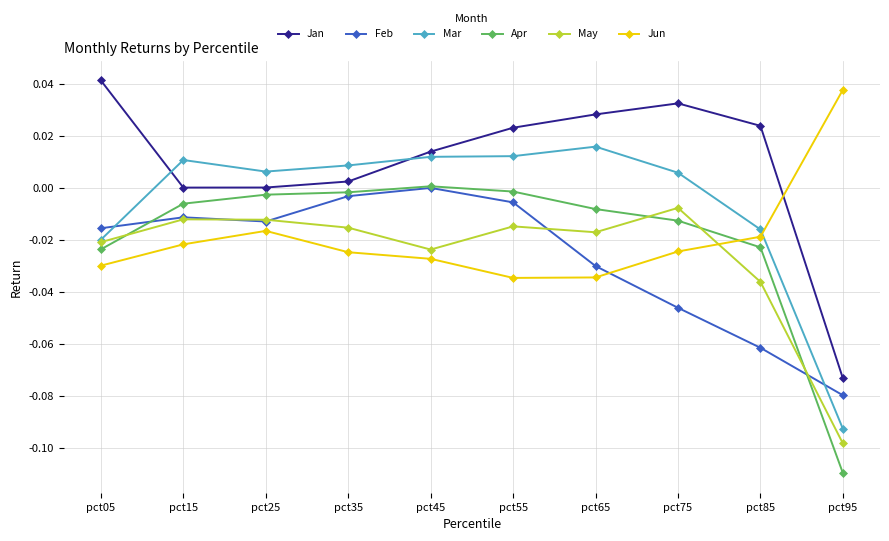

True or false: Mar has more than 0 points higher than both neighbors.

True